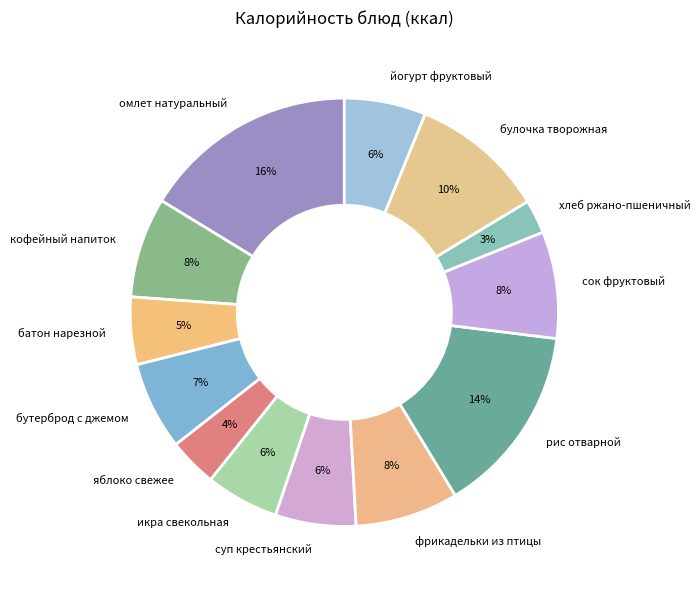

To the nearest percent, what portion does бутерброд с джемом represent?

7%